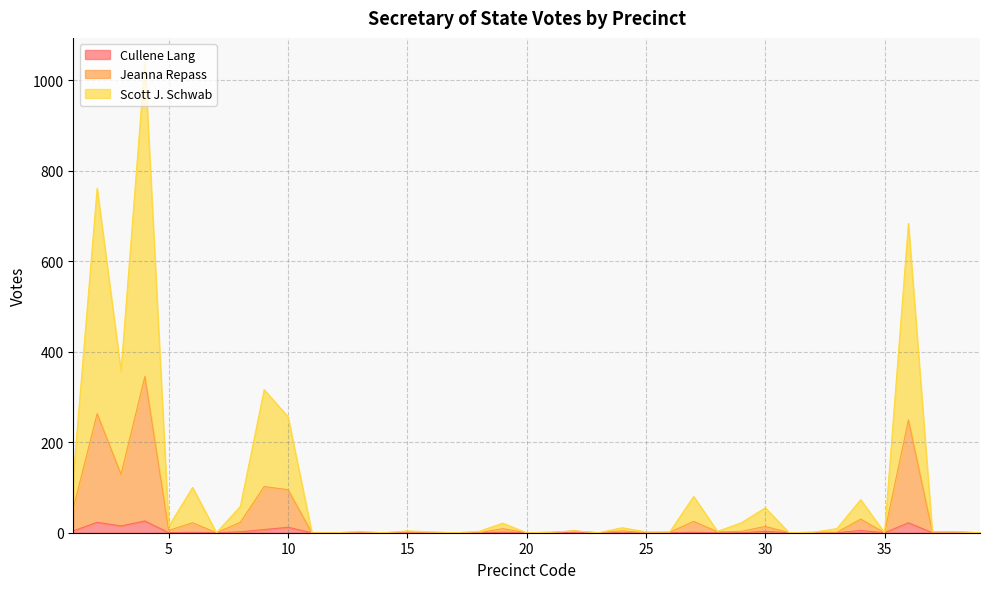

What is the sum of all Jeanna Repass values?

1388